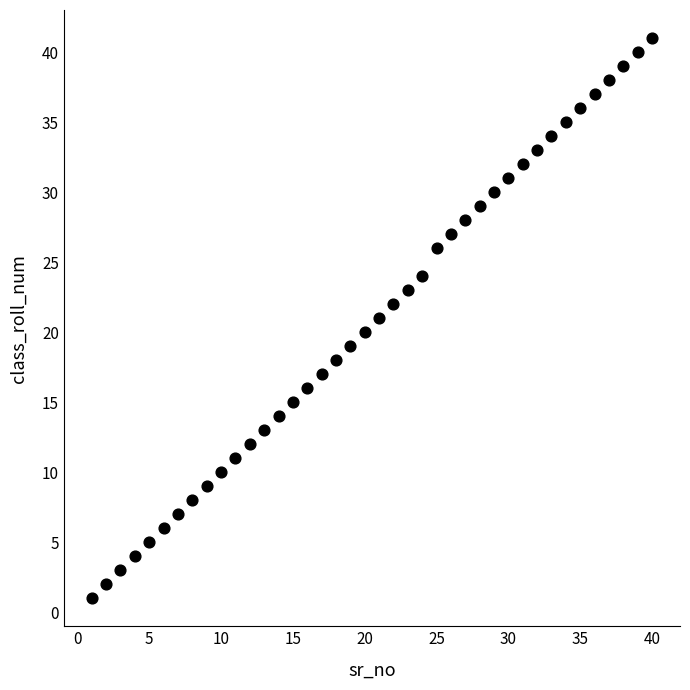

What is the range of Y values (max minus min)?

40